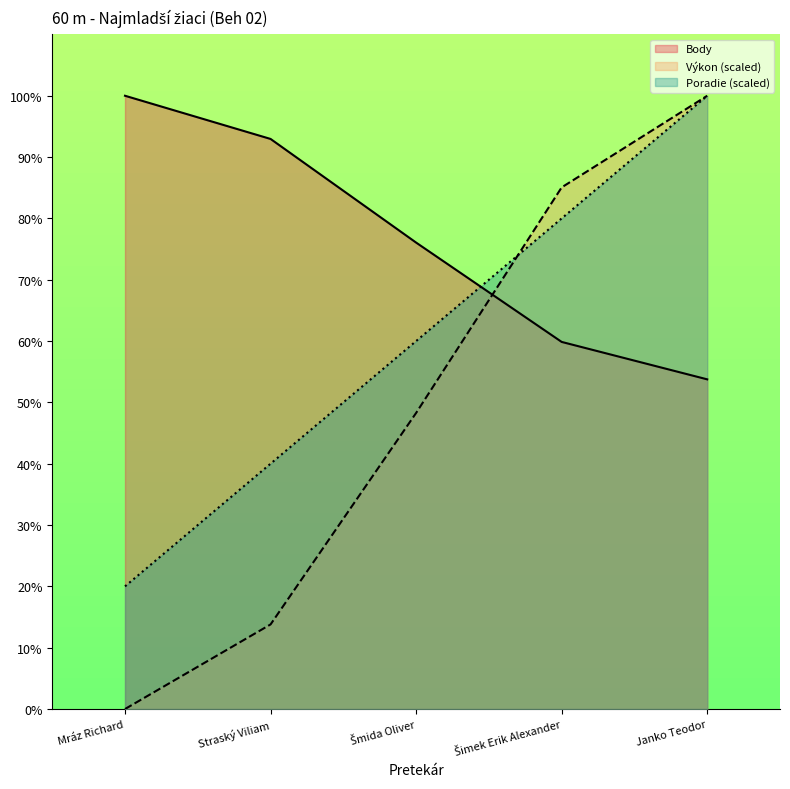

The value of Poradie at Šmida Oliver is 60.0. True or false?

True